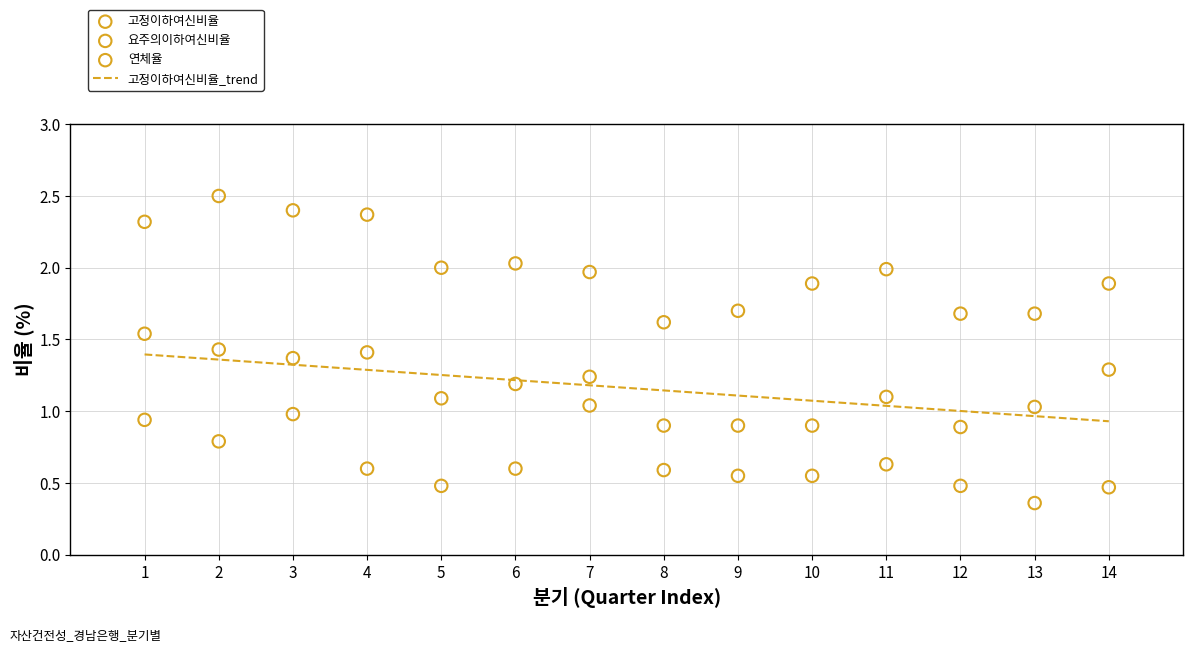

Which series contains the lowest Y value?

연체율